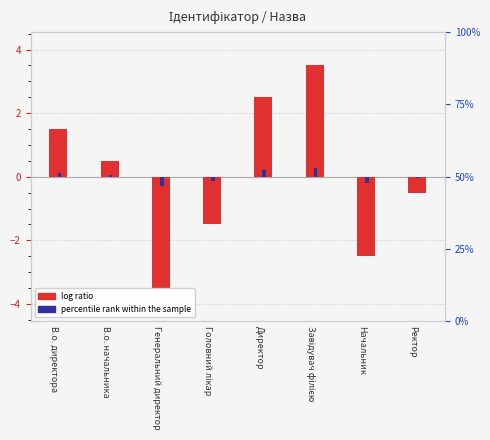

Is the value of log ratio at Генеральний директор greater than the value of percentile rank within the sample at Головний лікар?

No